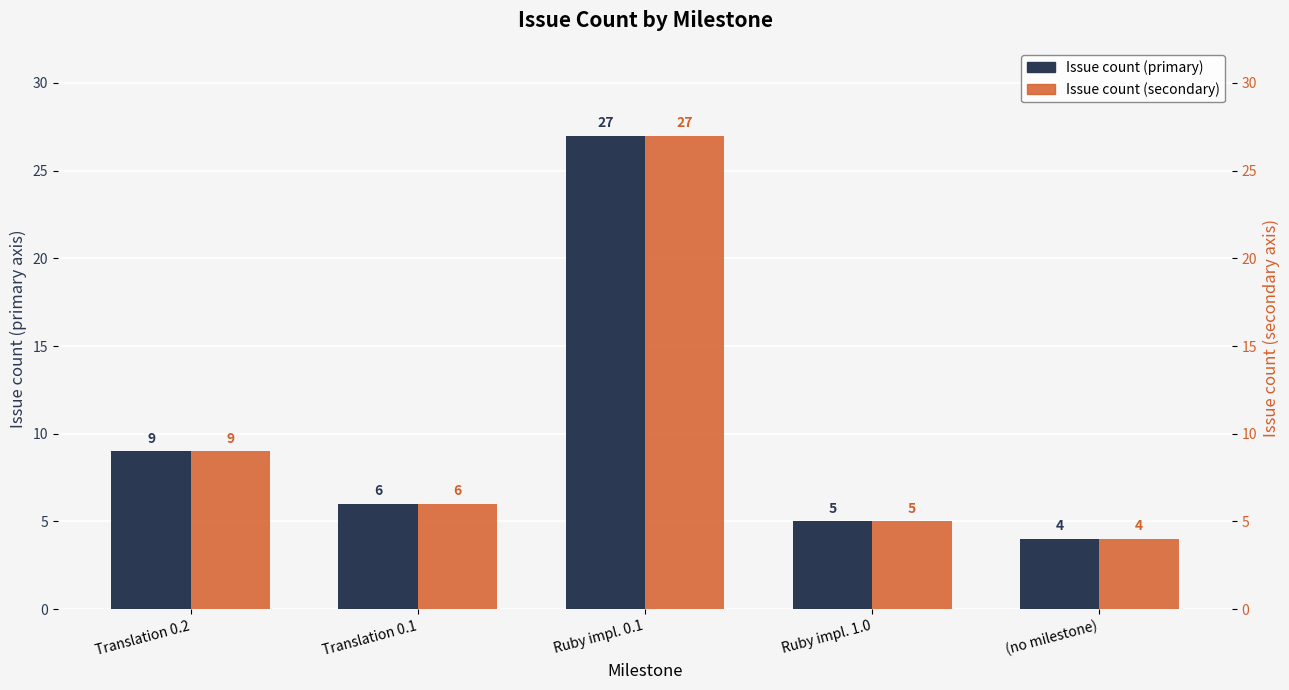

What is the lowest value of the Issue count (primary) series?

4